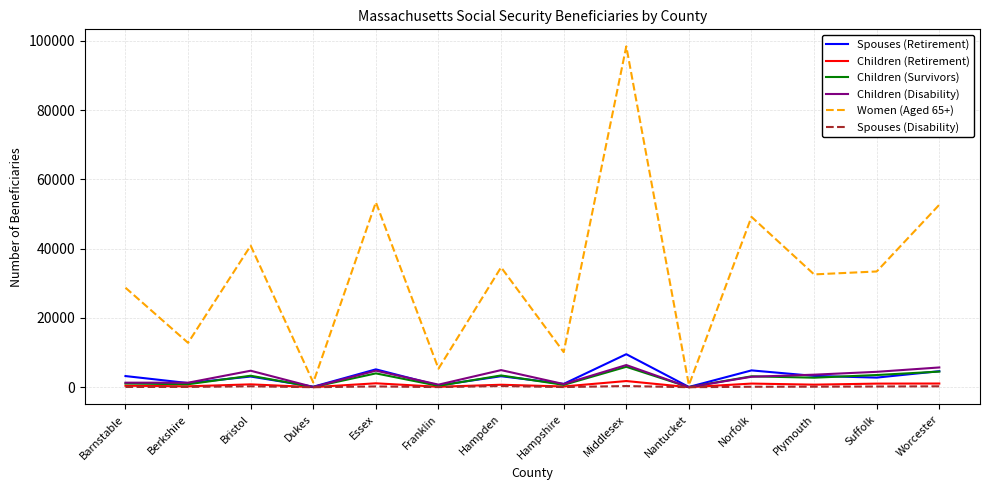

The value of Women (Aged 65+) at Middlesex is 98415. True or false?

True